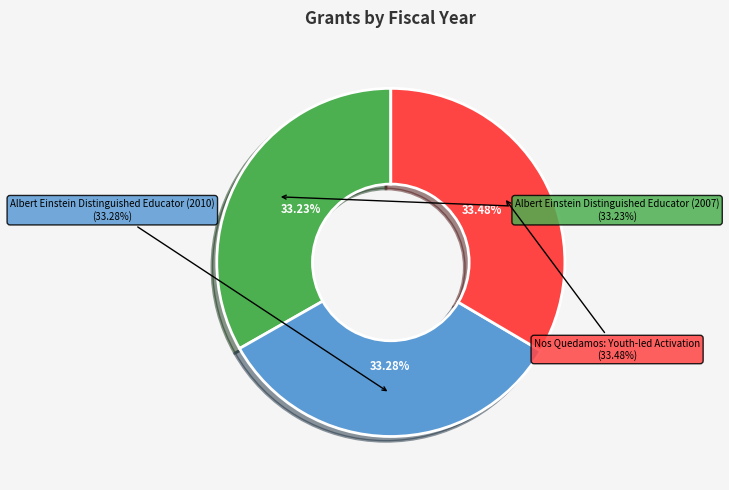

To the nearest percent, what portion does Albert Einstein Distinguished Educator (2010) represent?

33%